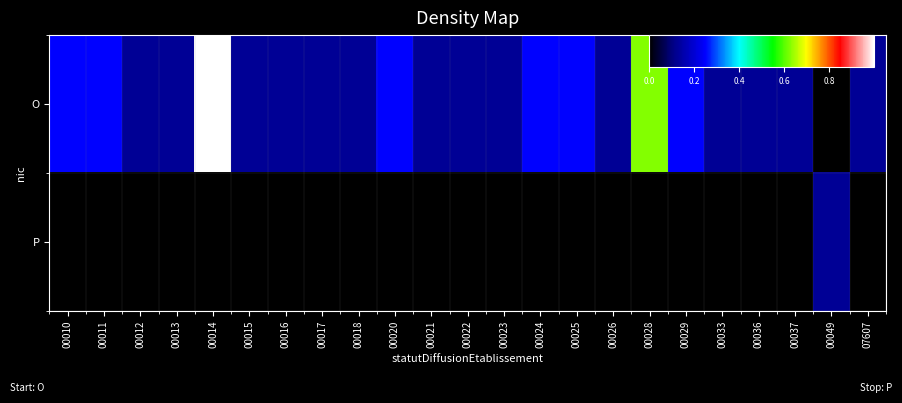

What is the total value across all series at 00010?

0.2